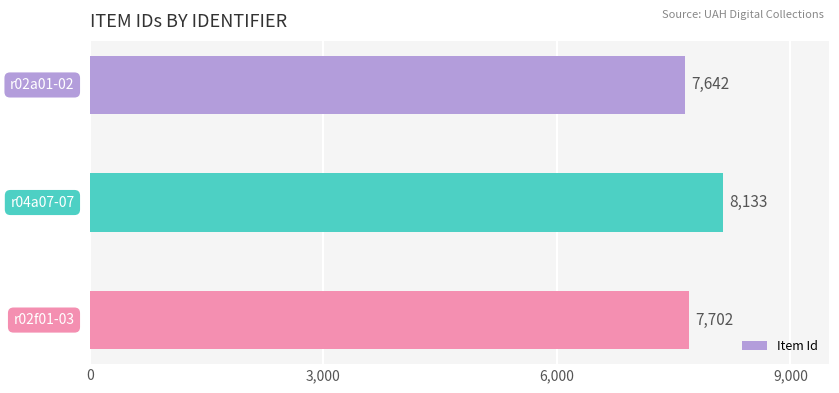

How many values are between 7642 and 8133?

3